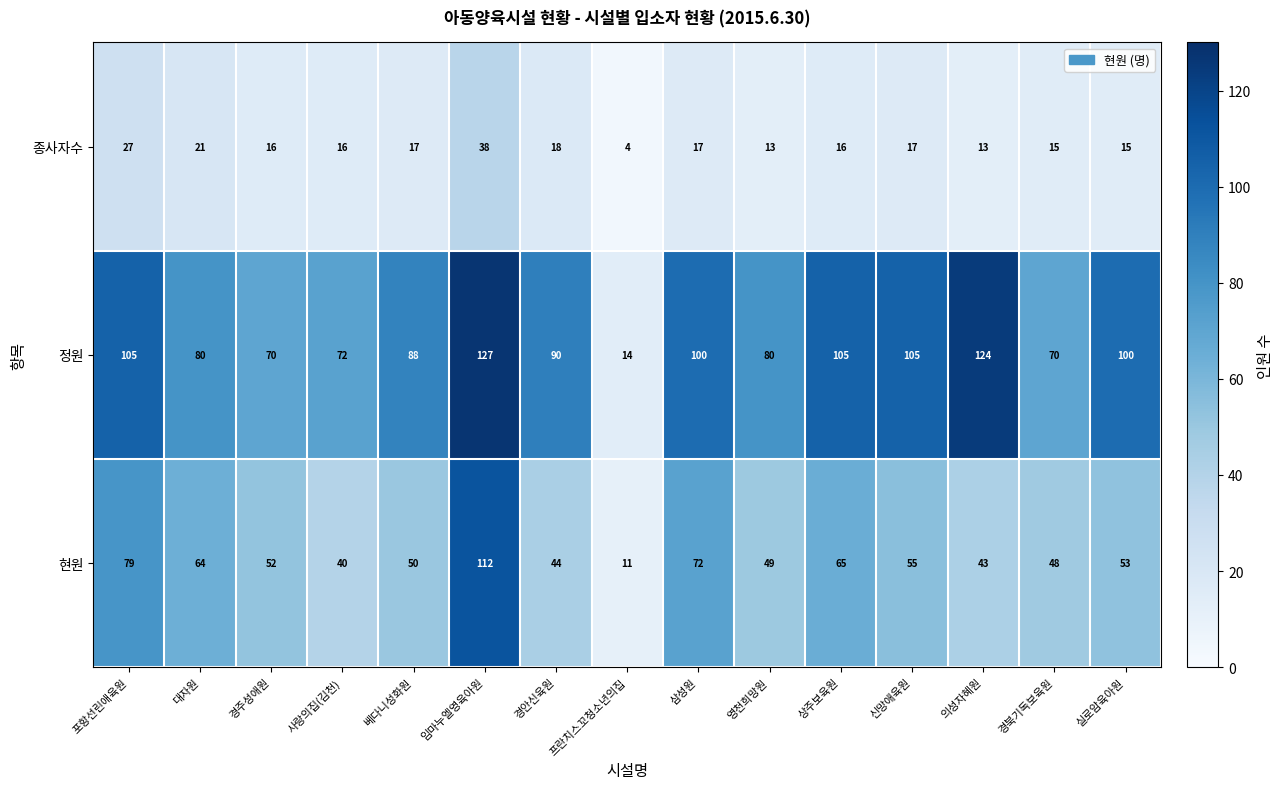

What value does the 정원 series have at 경북기독보육원, to the nearest 5?

70